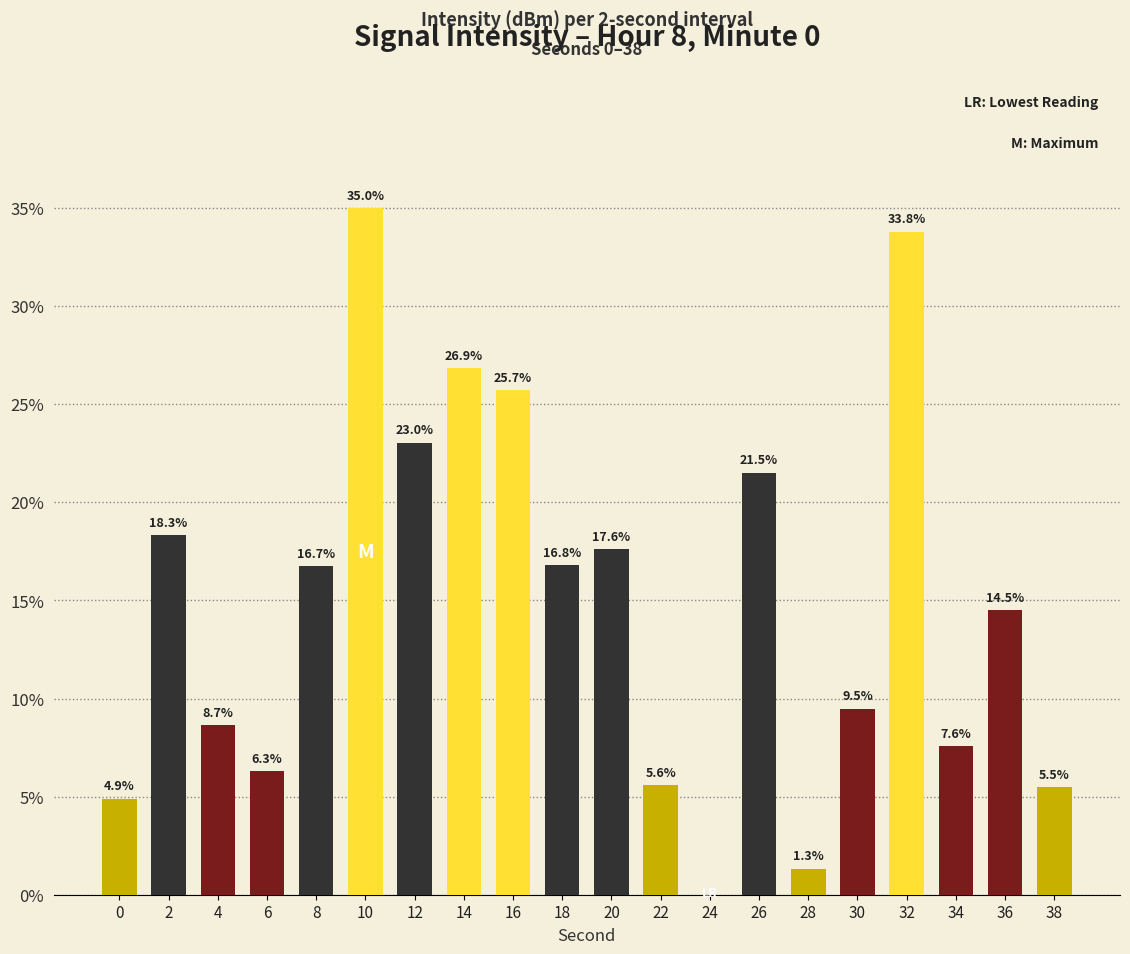

Is it true that the value at 24 is 12.8?

False